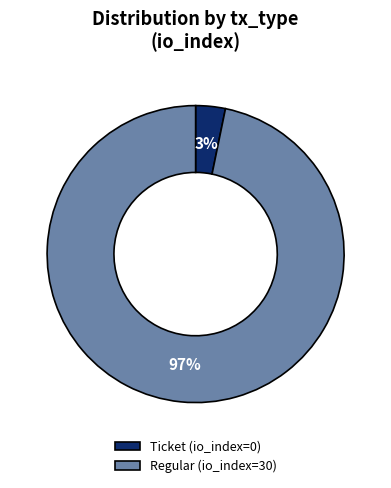

The Regular (io_index=30) slice represents 91% of the pie. True or false?

False